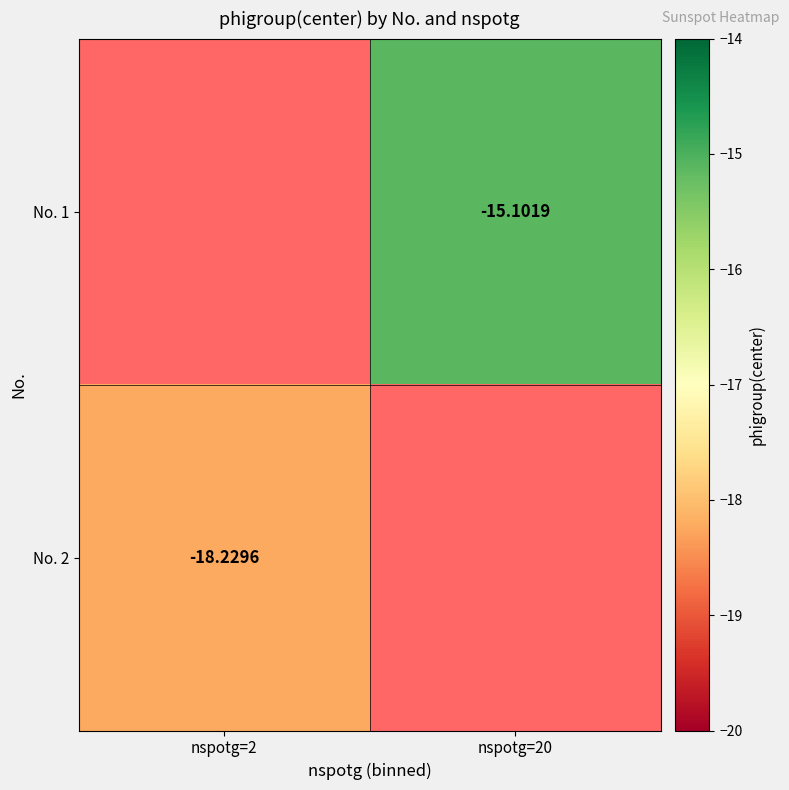

Which has a higher value, nspotg=2 or nspotg=20?

nspotg=20